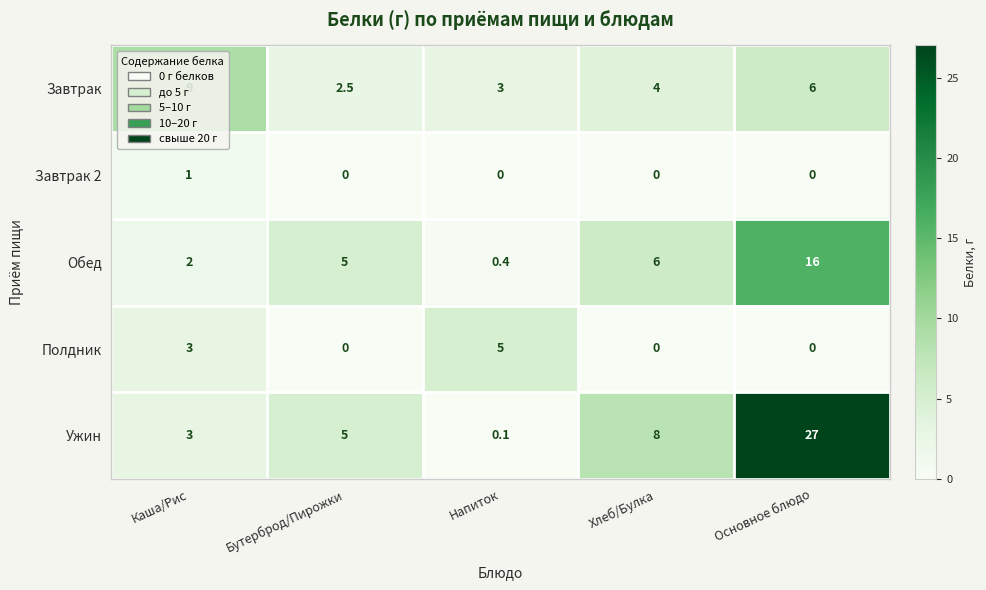

The Завтрак 2 series shows 0.6 at Бутерброд/Пирожки. True or false?

False